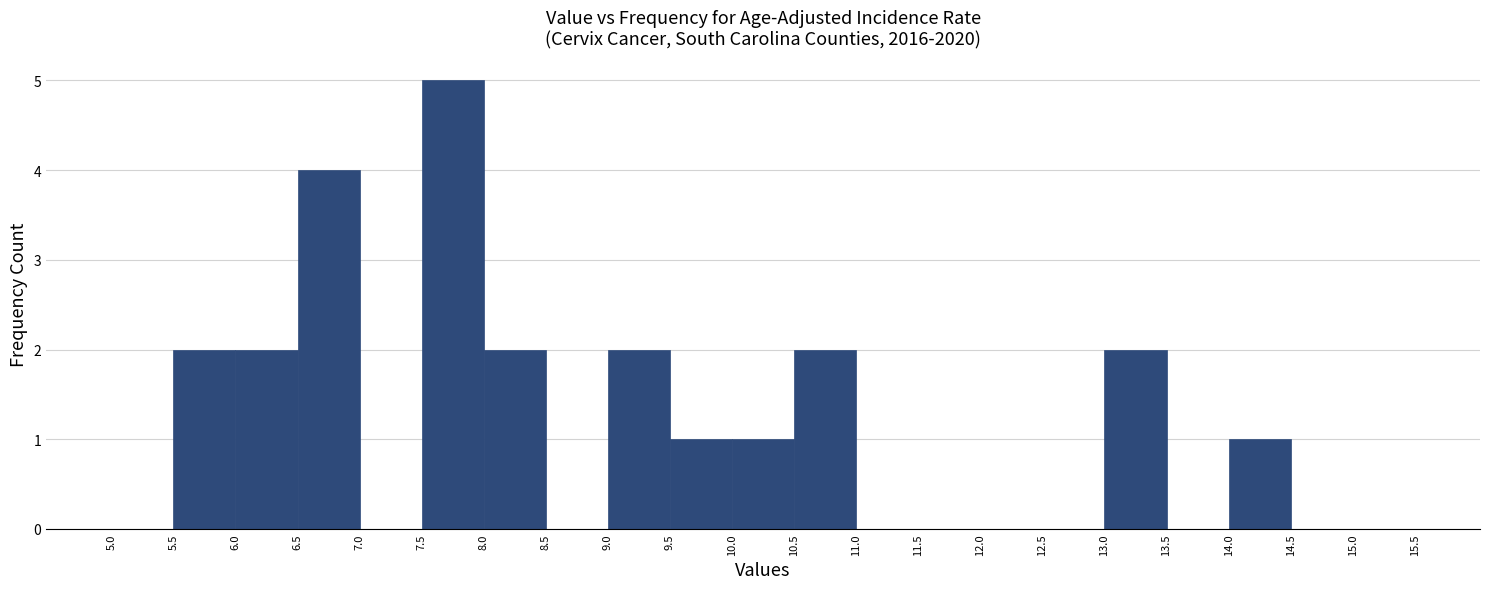

Reading left to right, list every bar in this chart as the range it spans on the x-axis followed by its height. The values are not printed on the chart, so give them approximately, as read against the axis.

5.0 to 5.5: 0
5.5 to 6.0: 2
6.0 to 6.5: 2
6.5 to 7.0: 4
7.0 to 7.5: 0
7.5 to 8.0: 5
8.0 to 8.5: 2
8.5 to 9.0: 0
9.0 to 9.5: 2
9.5 to 10.0: 1
10.0 to 10.5: 1
10.5 to 11.0: 2
11.0 to 11.5: 0
11.5 to 12.0: 0
12.0 to 12.5: 0
12.5 to 13.0: 0
13.0 to 13.5: 2
13.5 to 14.0: 0
14.0 to 14.5: 1
14.5 to 15.0: 0
15.0 to 15.5: 0